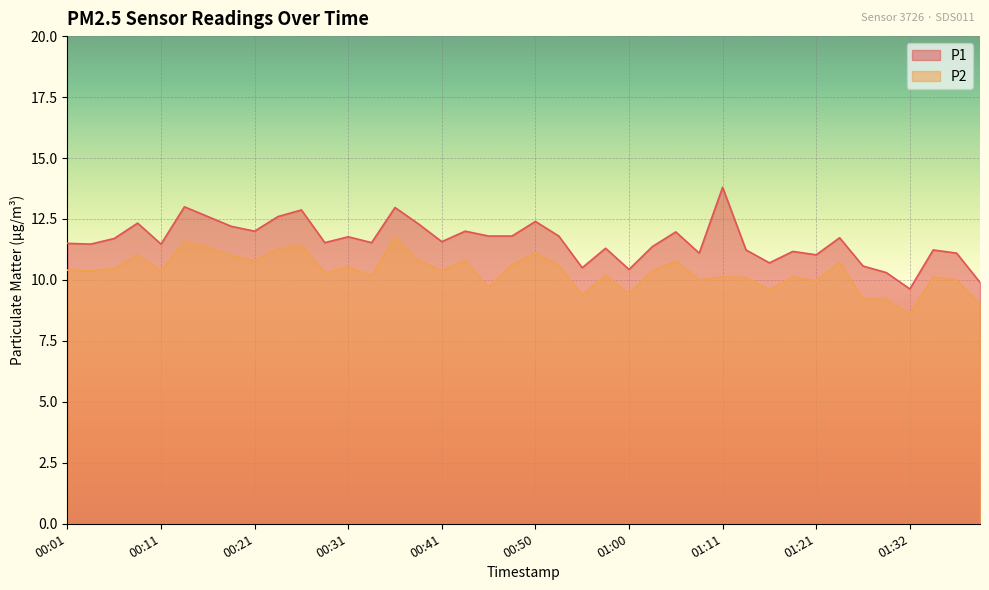

Reading left to right, extract all data points from this chart.

P1: 11.5	11.5	11.7	12.3	11.5	13.0	12.6	12.2	12.0	12.6	12.9	11.5	11.8	11.5	13.0	12.3	11.6	12.0	11.8	11.8	12.4	11.8	10.5	11.3	10.4	11.4	12.0	11.1	13.8	11.2	10.7	11.2	11.0	11.7	10.6	10.3	9.6	11.2	11.1	9.9
P2: 10.4	10.4	10.5	11.0	10.4	11.6	11.3	11.0	10.8	11.3	11.4	10.3	10.5	10.2	11.8	10.8	10.4	10.8	9.7	10.6	11.1	10.6	9.4	10.2	9.4	10.4	10.8	10.0	10.1	10.1	9.6	10.1	10.0	10.7	9.2	9.2	8.6	10.1	10.0	9.0